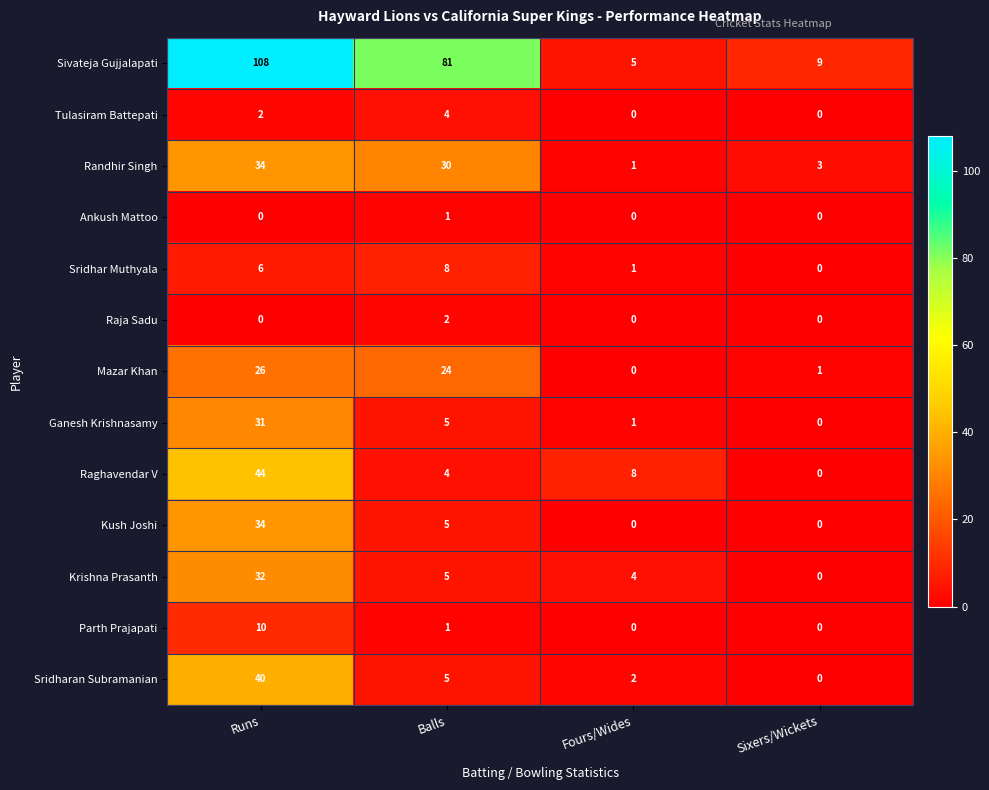

Between Balls and Fours/Wides, which series saw the biggest shift?

Sivateja Gujjalapati